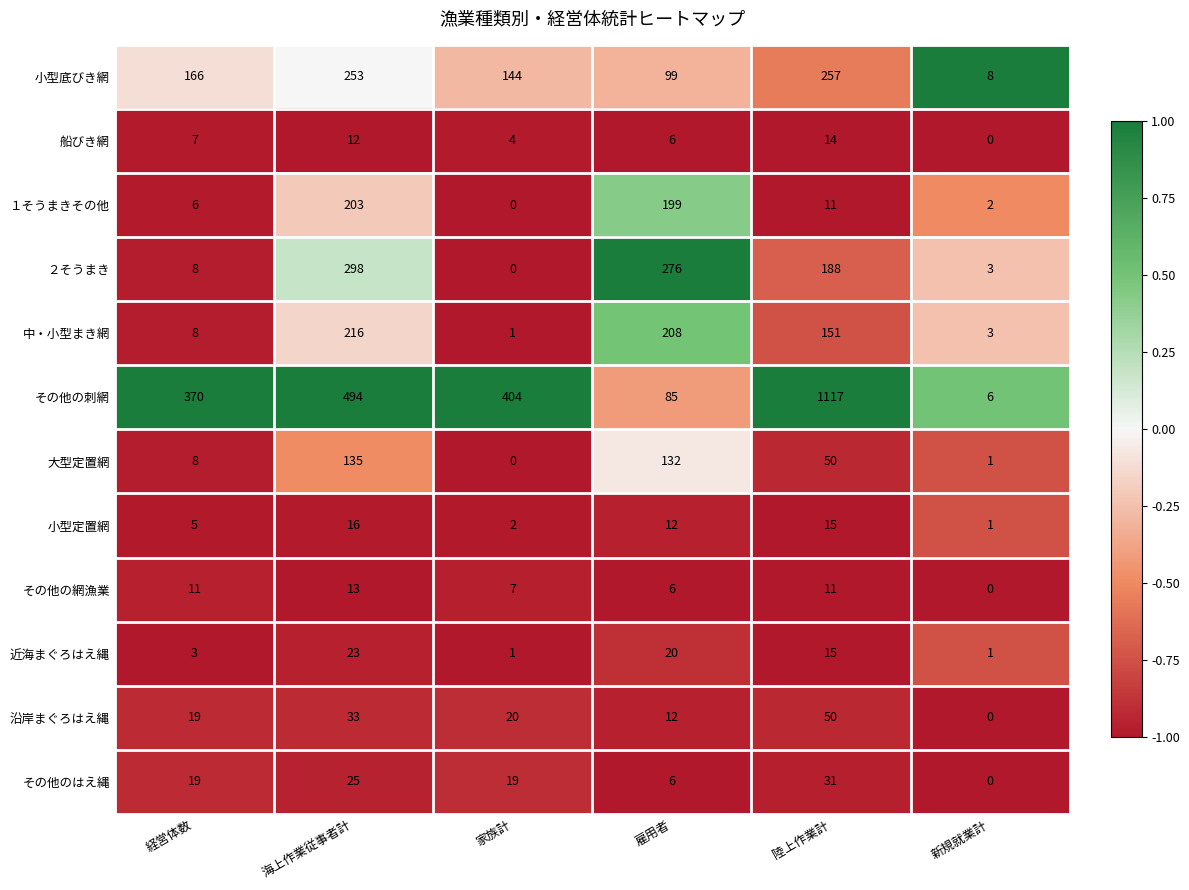

Read the 船びき網 value at 海上作業従事者計, to the nearest 5.

10